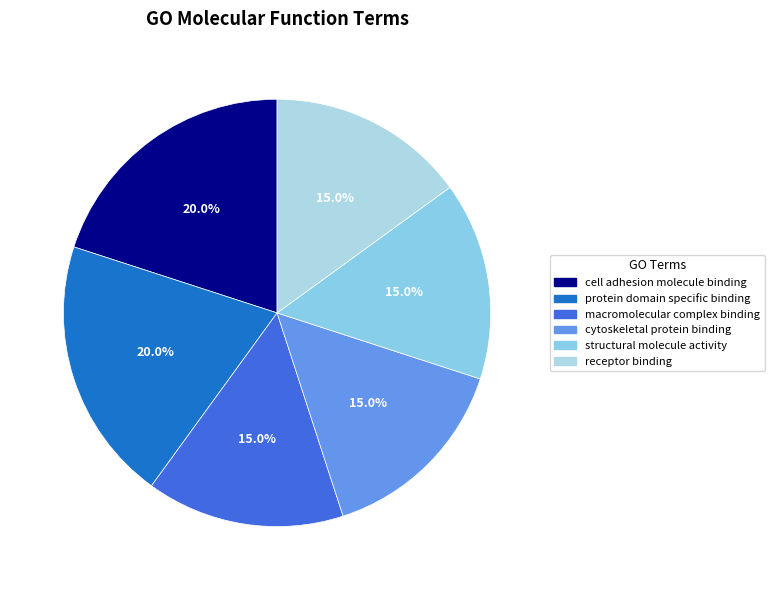

Which has a higher value, cytoskeletal protein binding or protein domain specific binding?

protein domain specific binding